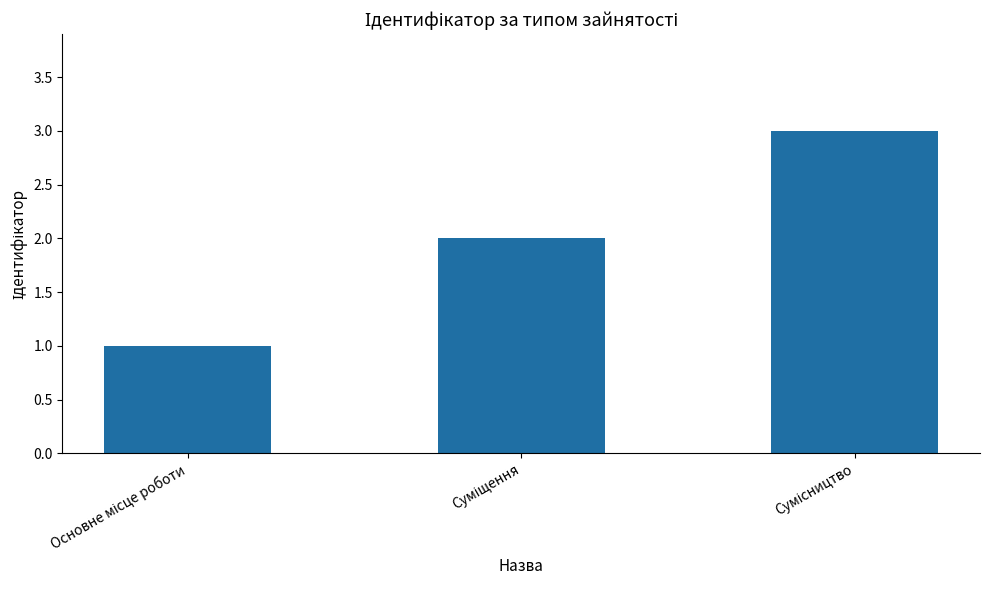

Reading left to right, list all the values displayed in this chart.

1	2	3